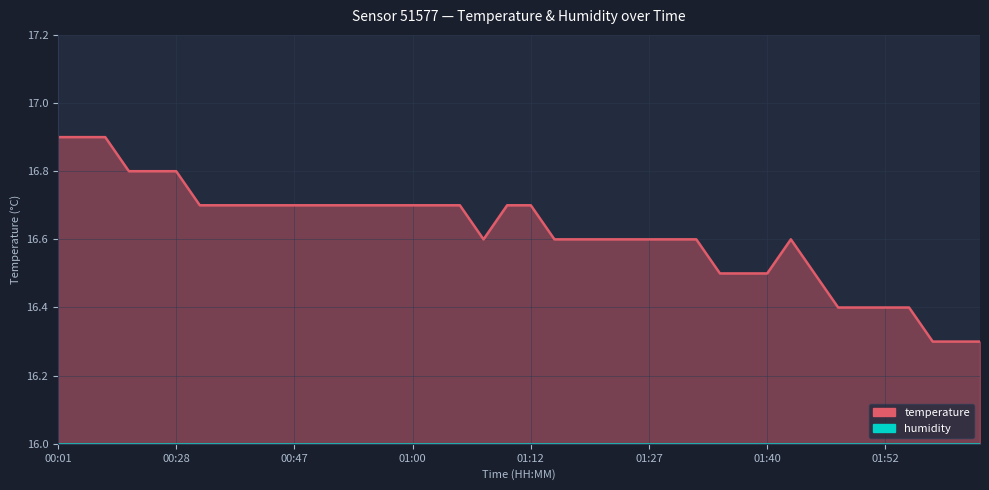

Approximately how many times larger is the value at 01:35 compared to 00:32?

1.0